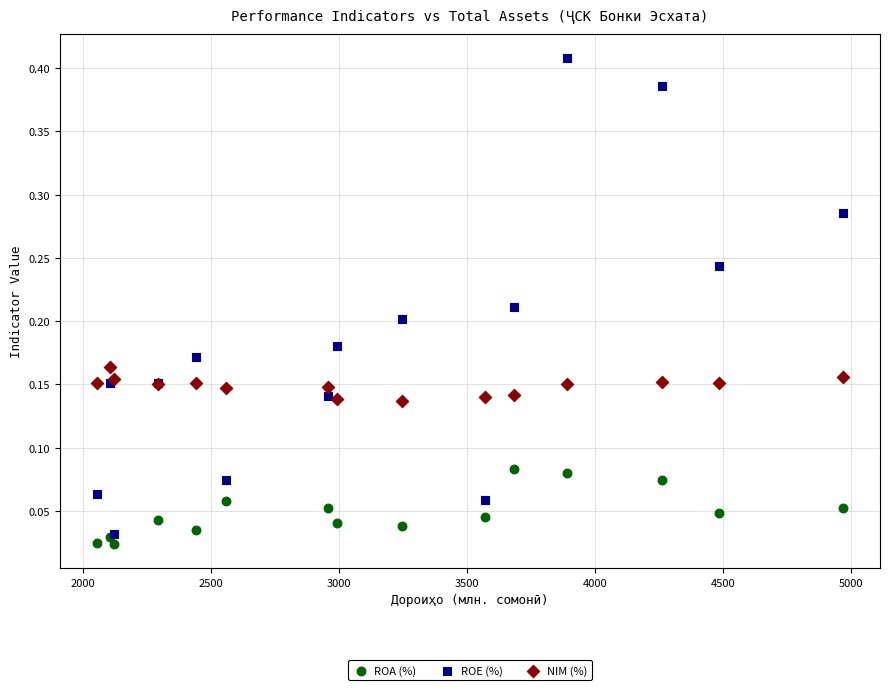

Which series has the largest Y range (max minus min)?

ROE (%)